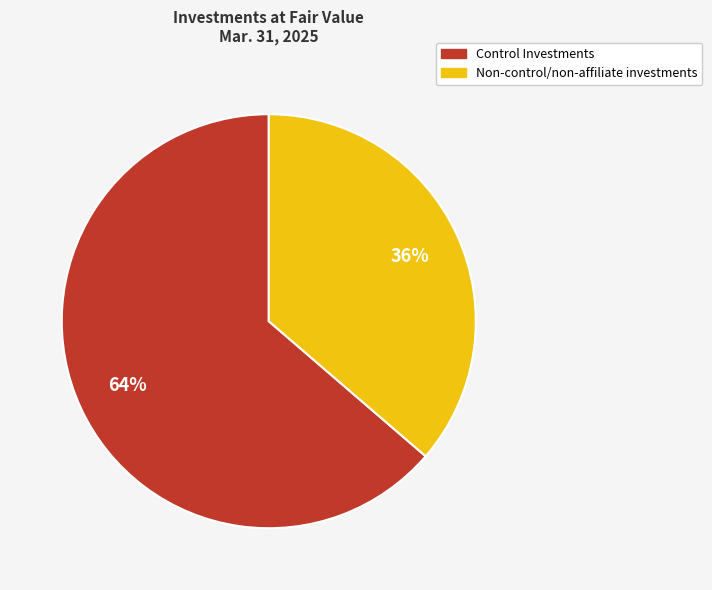

What is the ratio of the value at Control Investments to the value at Non-control/non-affiliate investments?

1.8